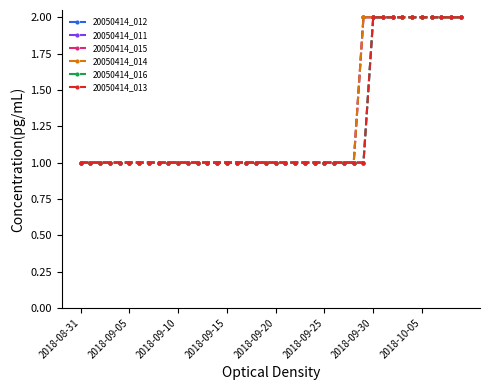

Which series has the largest total across all categories?

20050414_011